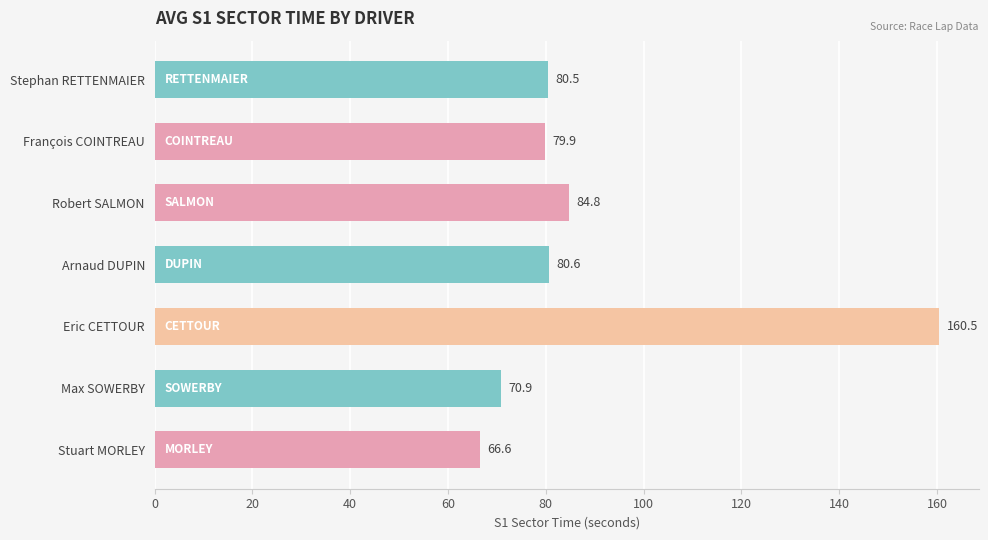

Reading top to bottom, list all the values displayed in this chart.

Stephan RETTENMAIER=80.5	François COINTREAU=79.9	Robert SALMON=84.8	Arnaud DUPIN=80.6	Eric CETTOUR=160.5	Max SOWERBY=70.9	Stuart MORLEY=66.6